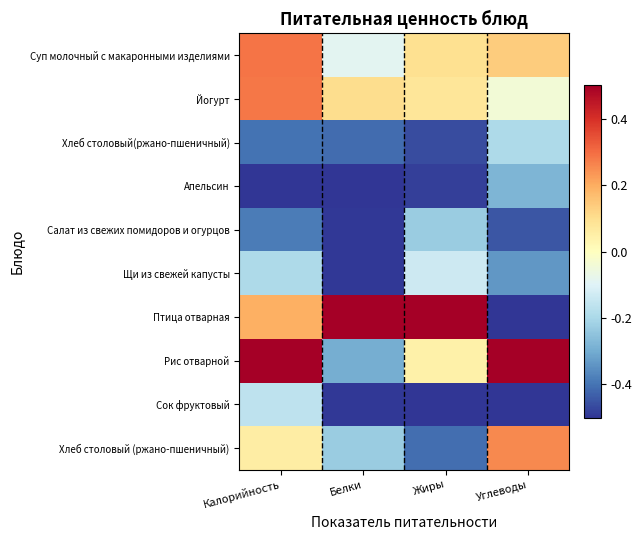

Count the number of data series in this chart.

10